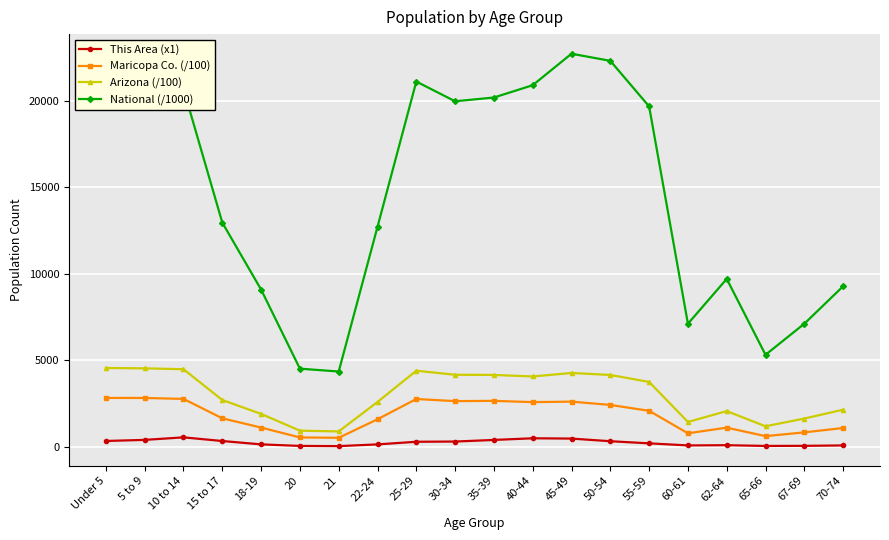

What is the maximum value shown in the chart?

22708.6